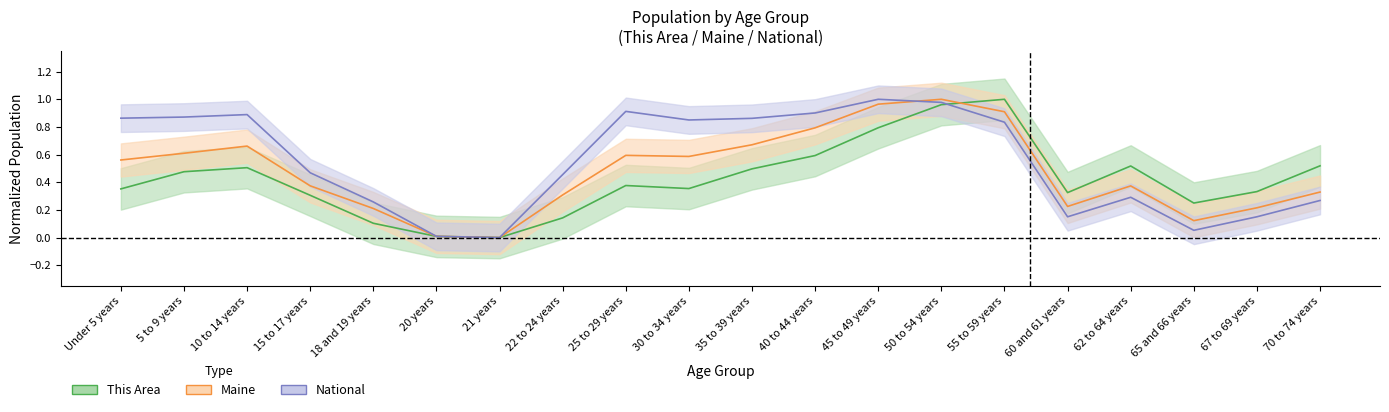

The Maine series shows 0.9 at 10 to 14 years. True or false?

False